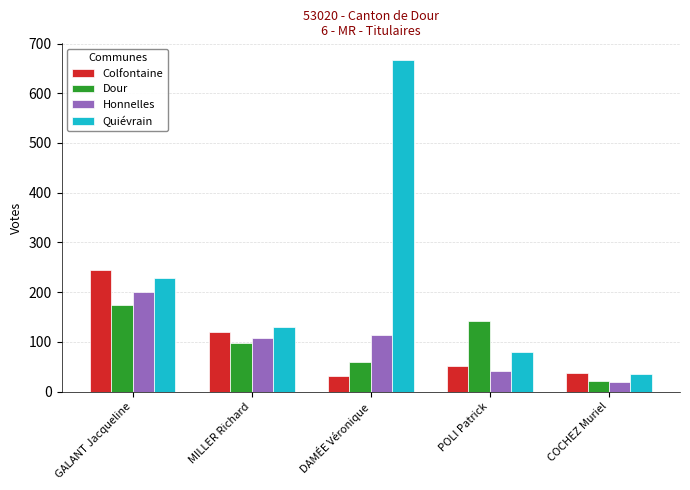

What is the difference between the second highest and second lowest values in the Honnelles series?

72